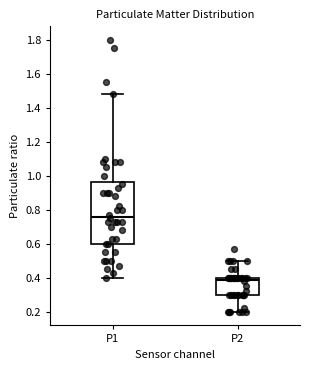

Reading left to right, read every box against the y-axis: the position of its median line, the range the box covers, and the ends of its whiskers. The values are not printed on the chart, so give them approximately, as read against the axis.

P1: median 0.76, box 0.60 to 0.96, whiskers 0.40 to 1.48
P2: median 0.40 (just below the box's upper edge), box 0.30 to 0.40, whiskers 0.20 to 0.50